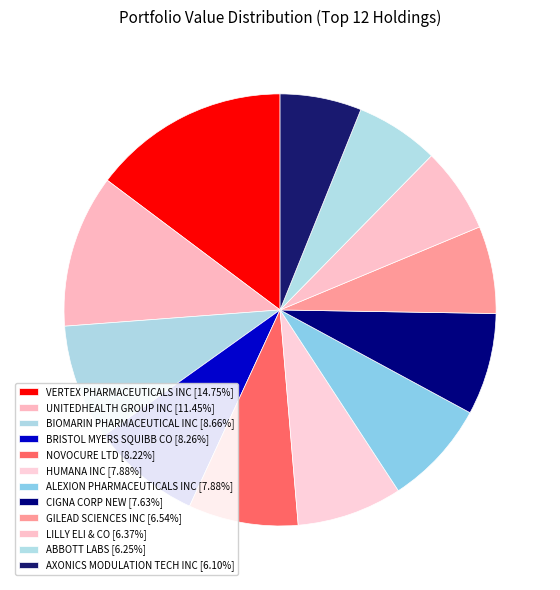

Count the number of slices in the pie.

12